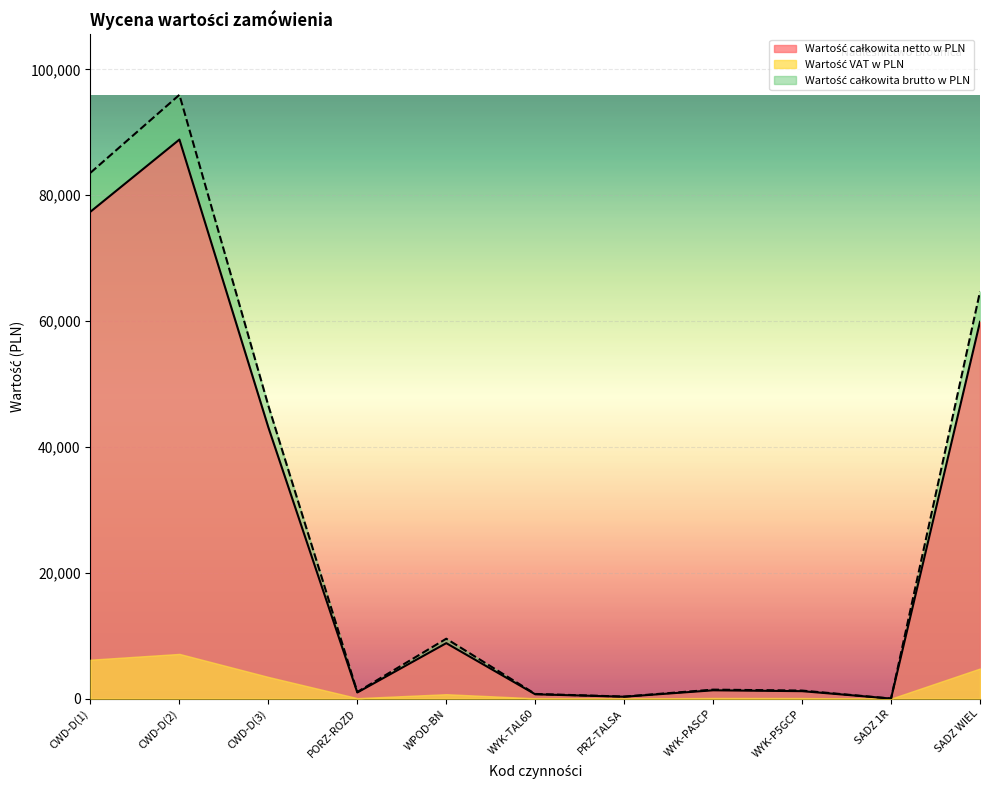

What is the label of the 3rd point from the left?

CWD-D(3)